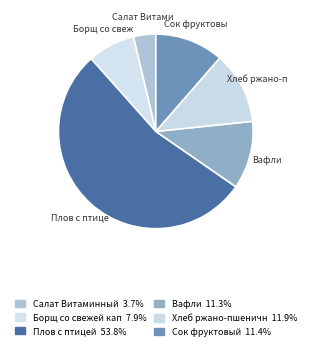

How many slices are in this pie chart?

6